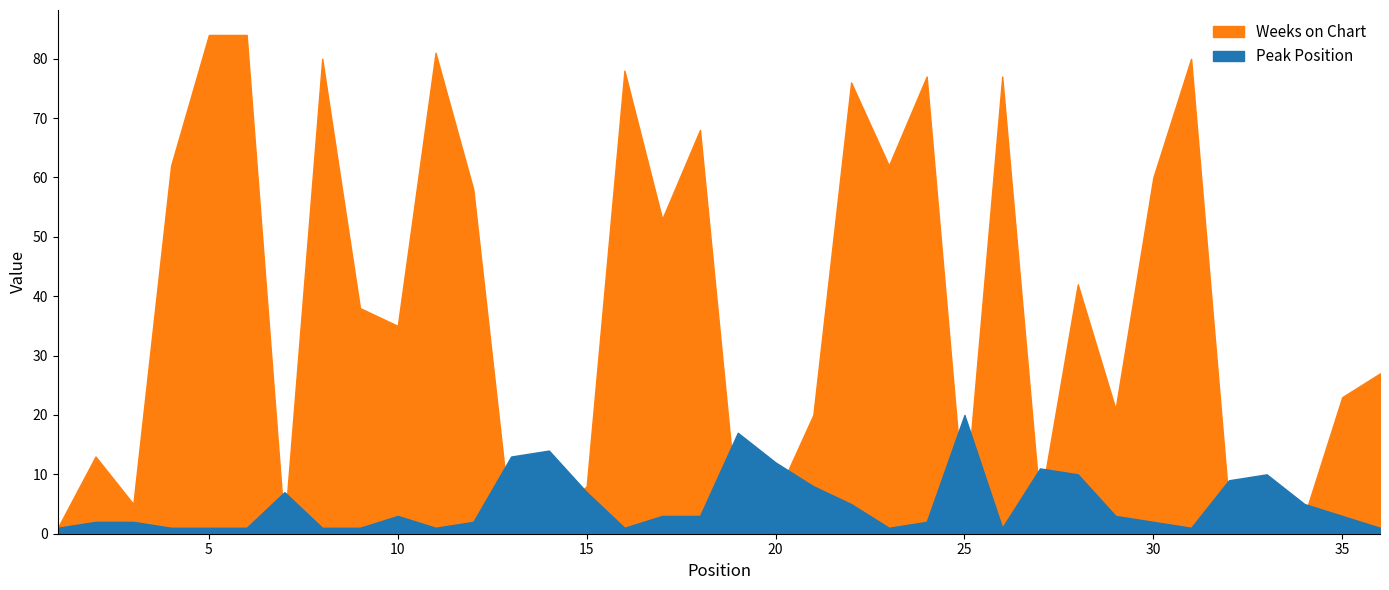

Rank the categories by Peak Position value from lowest to highest.

1, 4, 5, 6, 8, 9, 11, 16, 23, 26, 31, 36, 2, 3, 12, 24, 30, 10, 17, 18, 29, 35, 22, 34, 7, 15, 21, 32, 28, 33, 27, 20, 13, 14, 19, 25